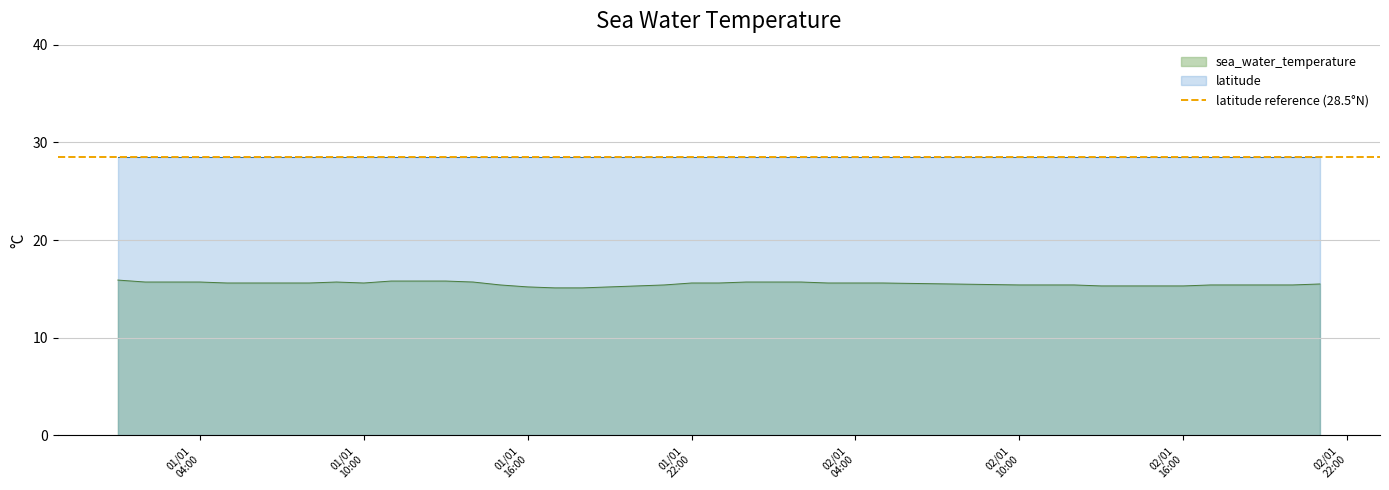

What value does the data have at 2012-01-01T19:00:00Z?

15.2